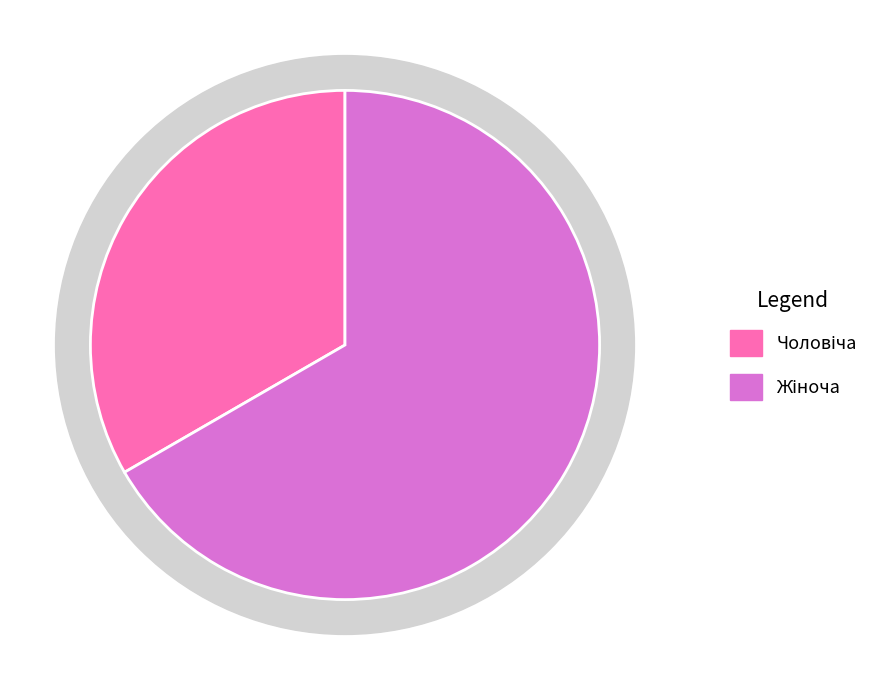

How many slices are in this pie chart?

2